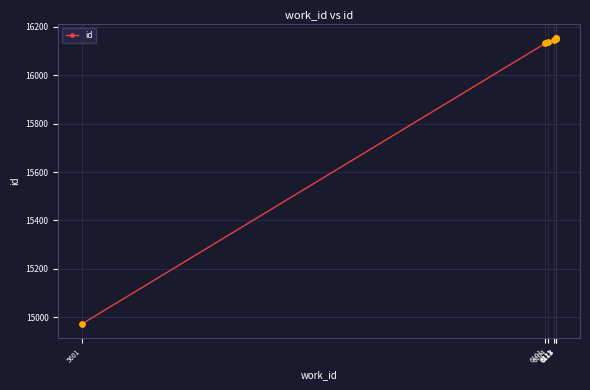

What is the change in value from 6113 to 6113?

+2